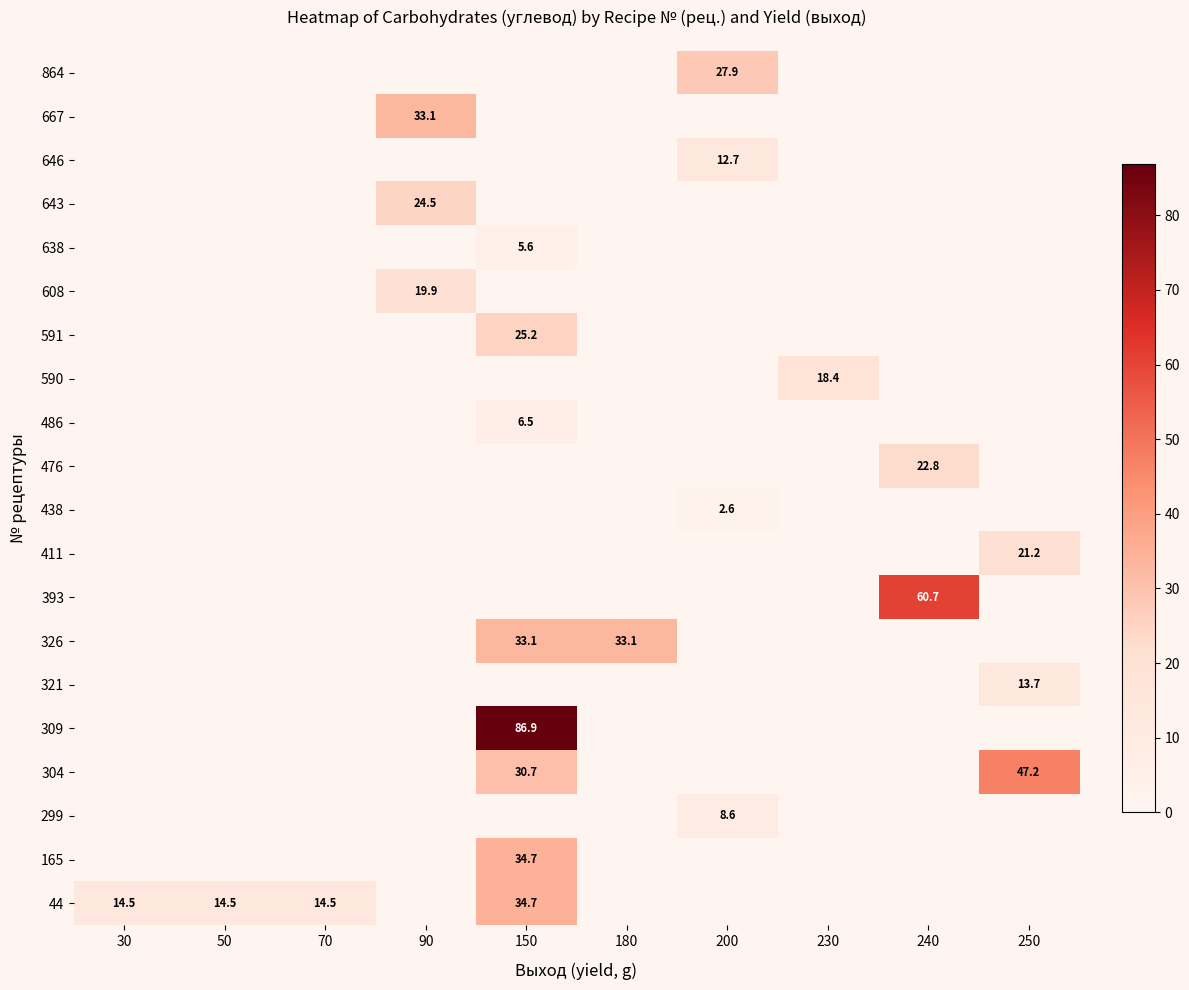

How many 486 values are between 0 and 1?

9